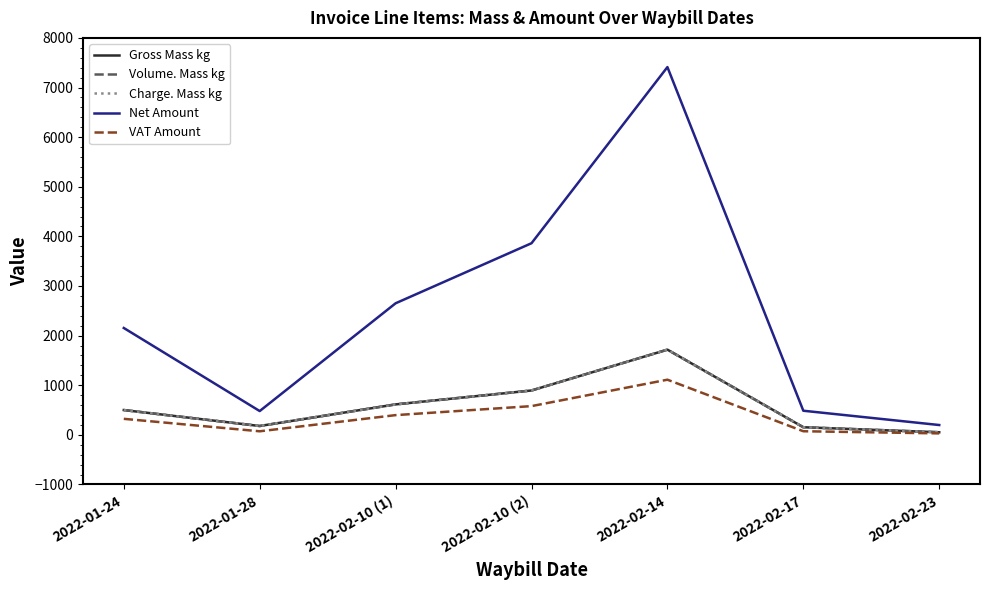

Does the chart display data point markers on the line(s)?

No